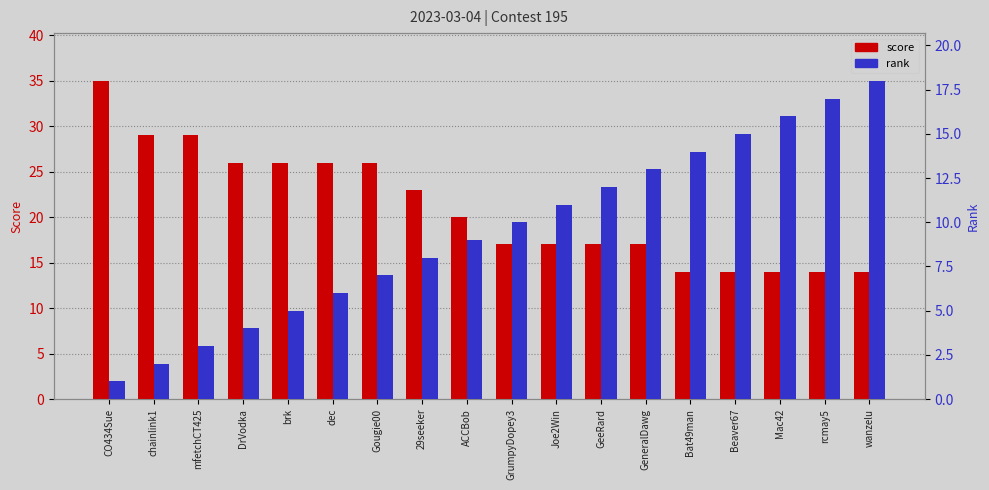

What position from the left is DrVodka?

4